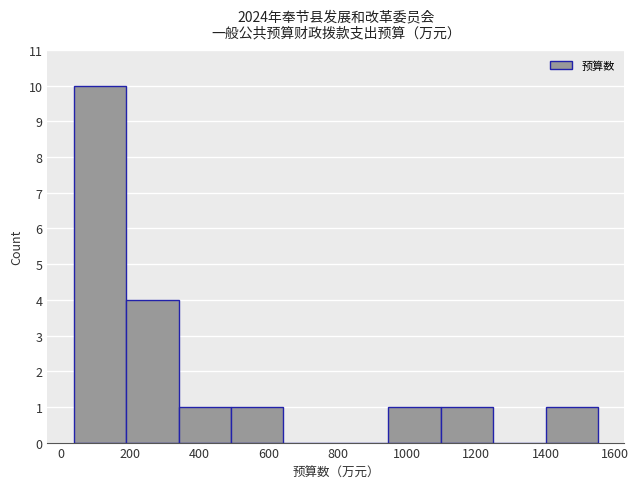

Over which range of the x-axis is the bar tallest?

40 to 180